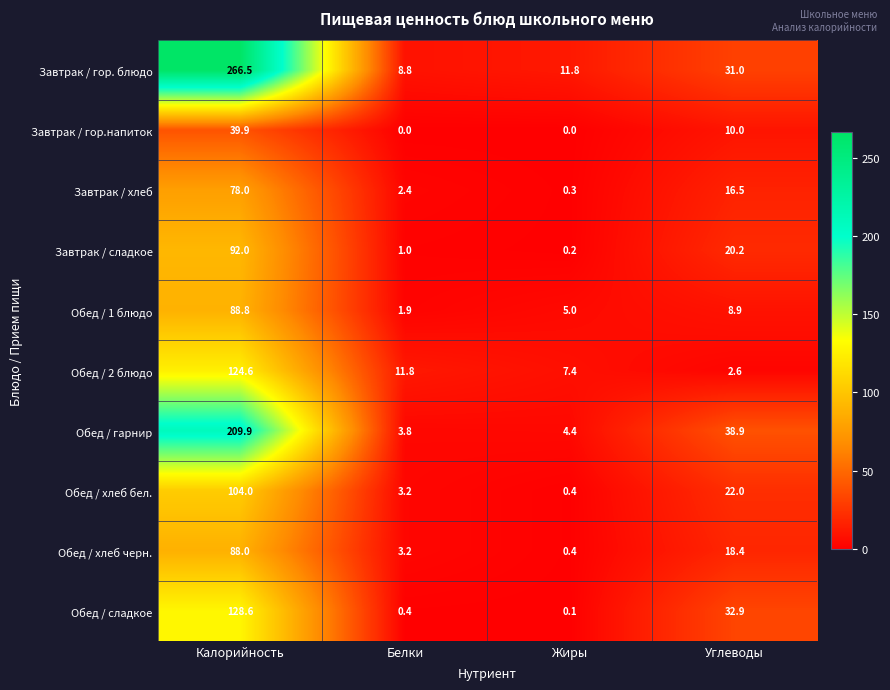

At which category is the sum across all series the highest?

Калорийность